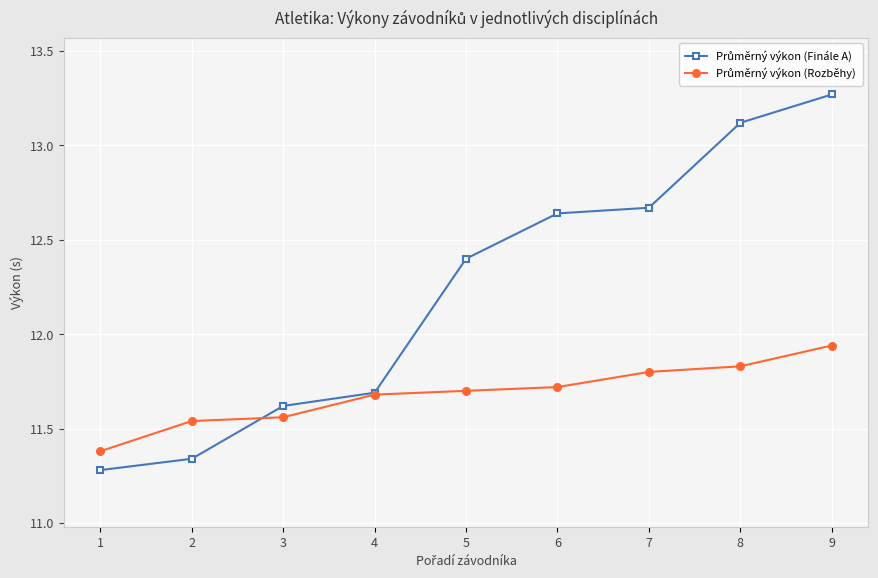

Does the chart have visible grid lines?

Yes